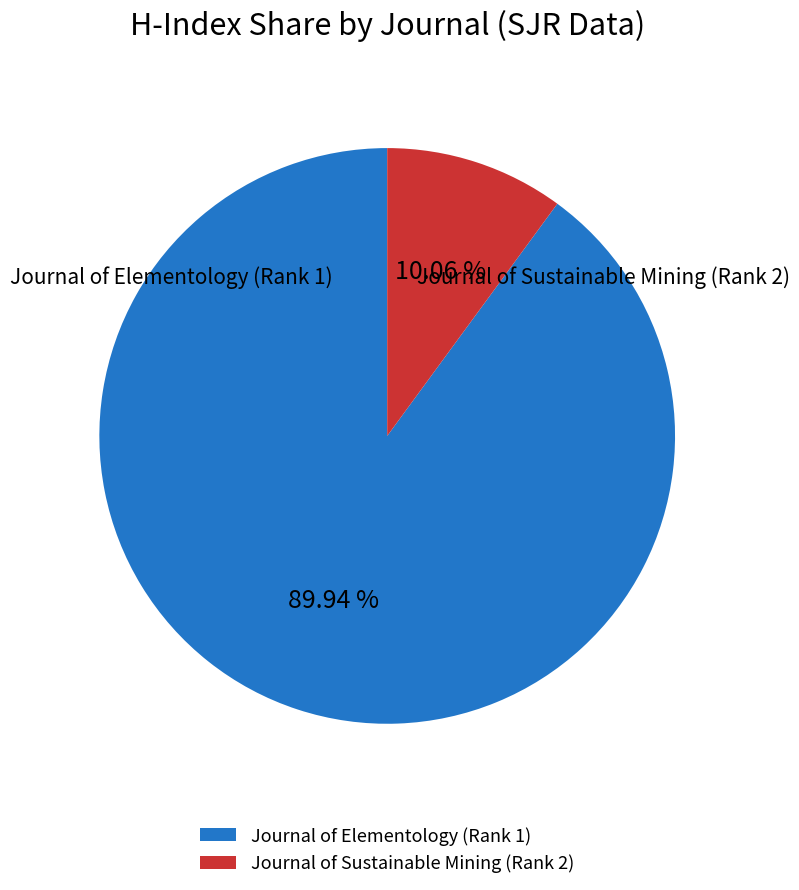

To the nearest percent, what portion does Journal of Elementology (Rank 1) represent?

90%